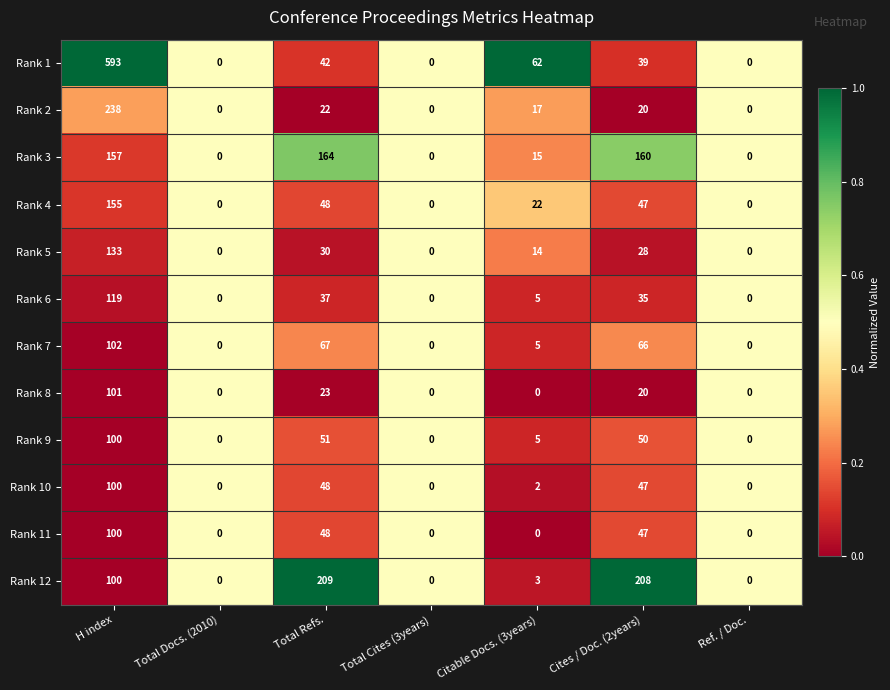

What is the total value across all series at Ref. / Doc.?

0